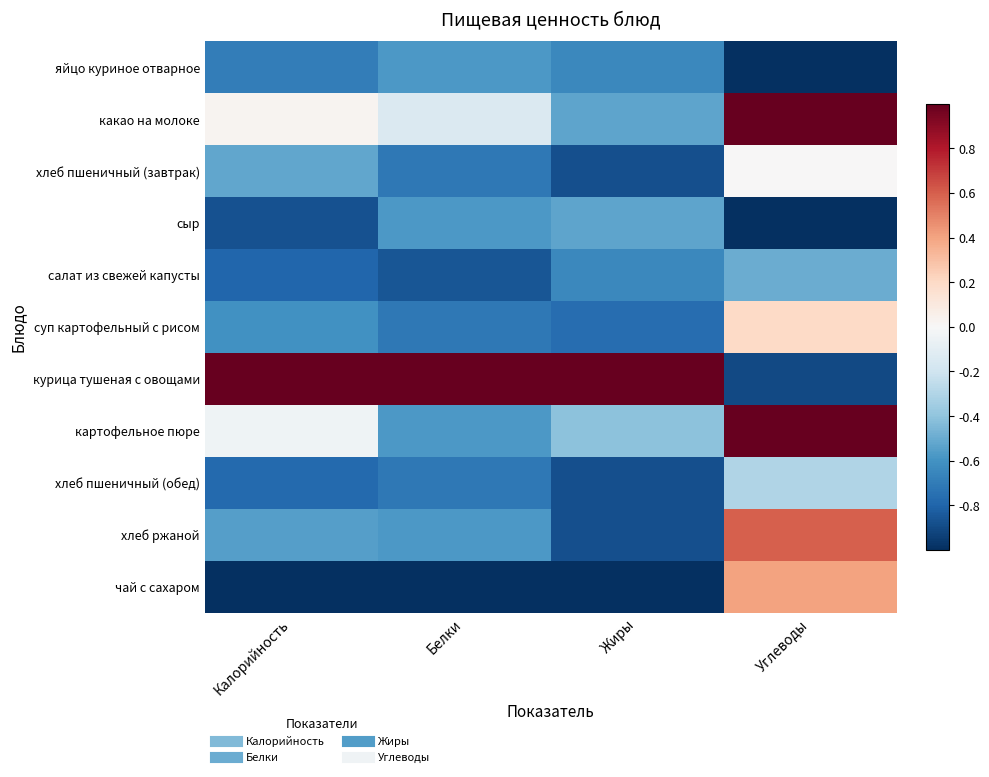

Which has a higher value, Калорийность or Белки?

Белки